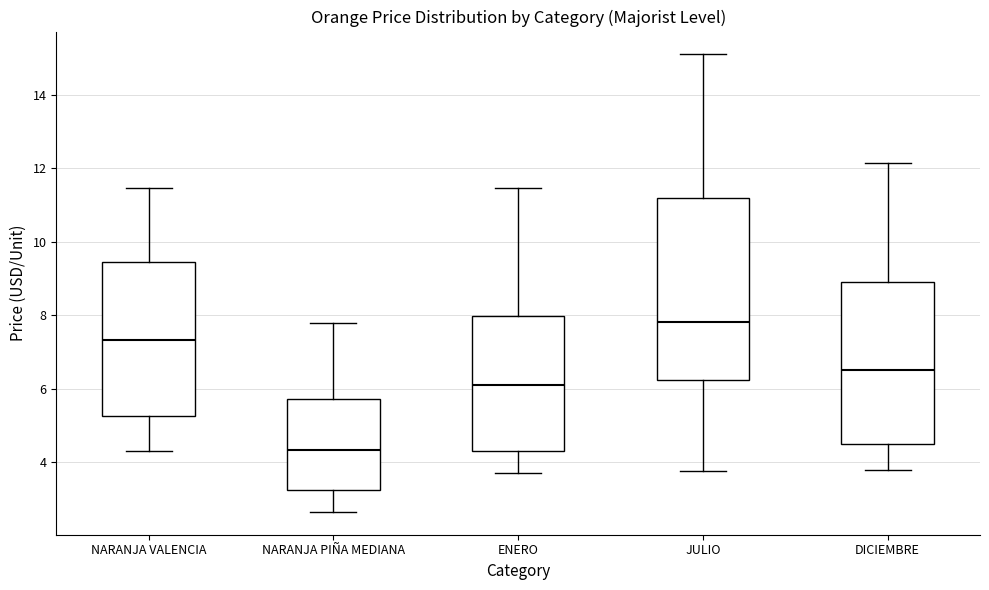

Which box's median line is the highest?

JULIO